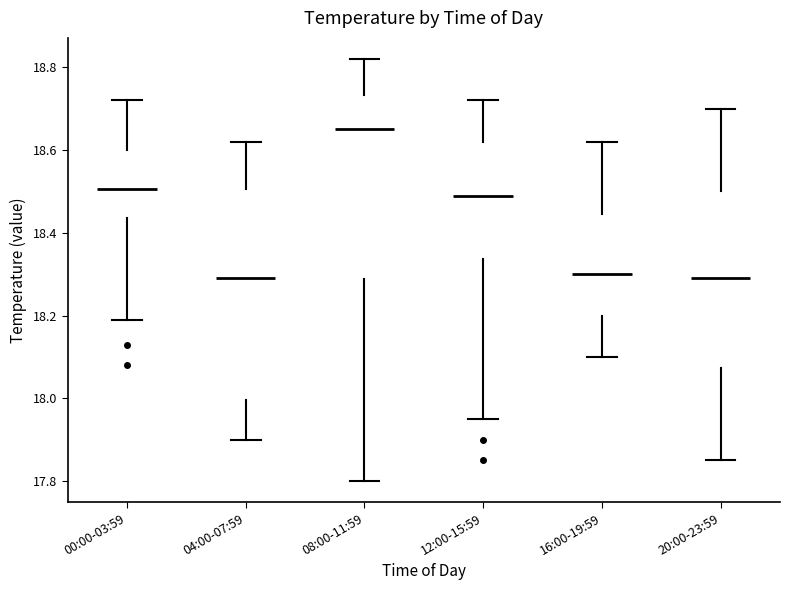

Comparing the boxes themselves (not the whiskers), which one is the tallest?

04:00-07:59